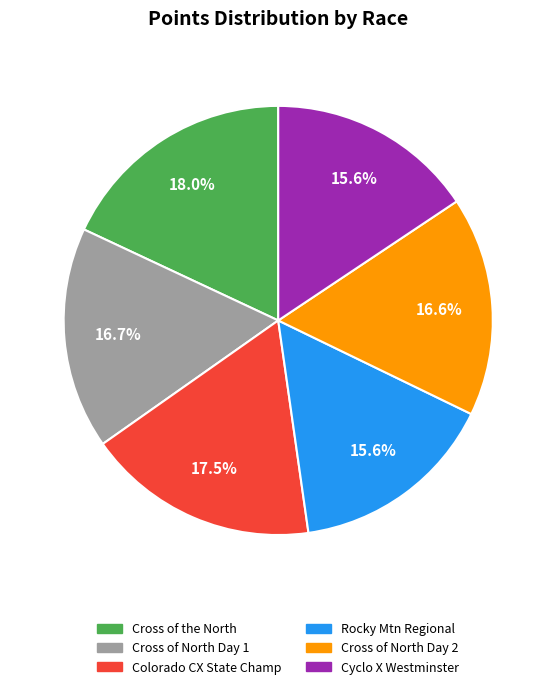

Is there a majority slice in this chart?

No